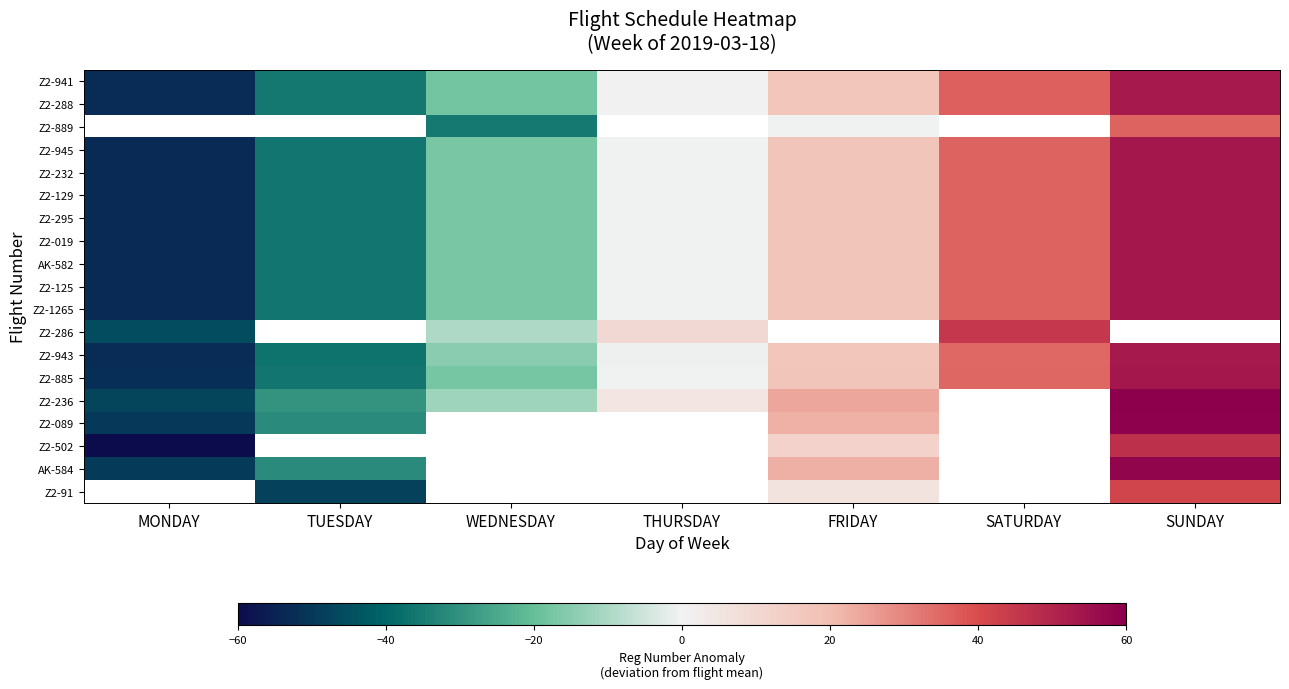

Is the value of Z2-236 at SUNDAY greater than the value of Z2-91 at FRIDAY?

Yes